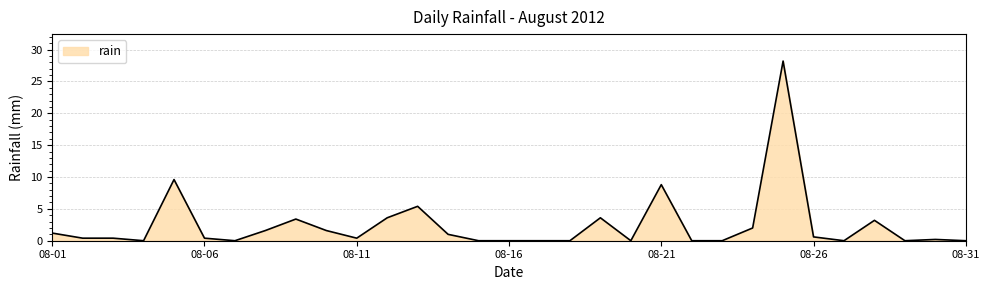

What is the greatest value displayed?

28.2